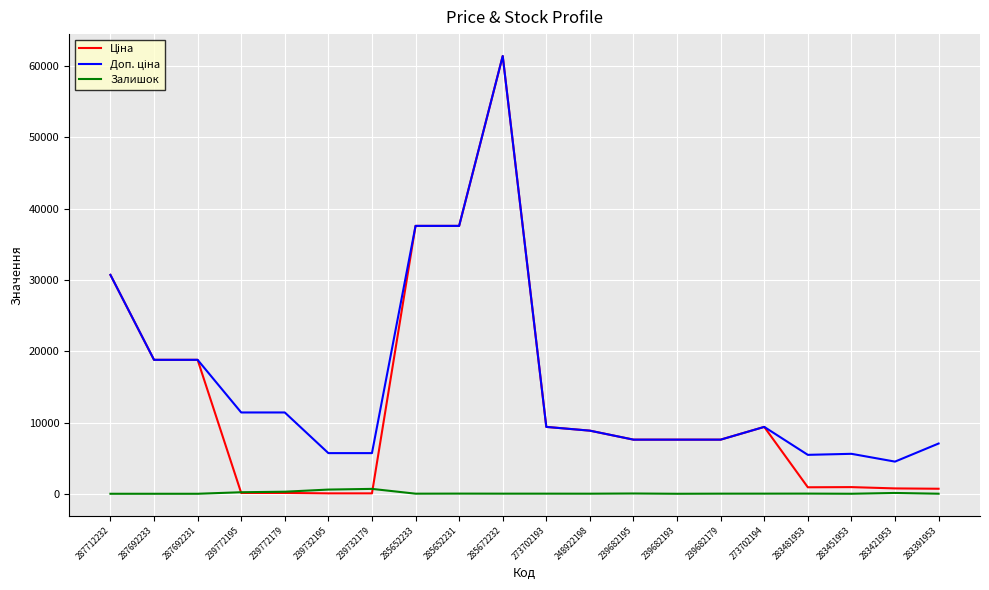

At which category is the sum across all series the highest?

285672232